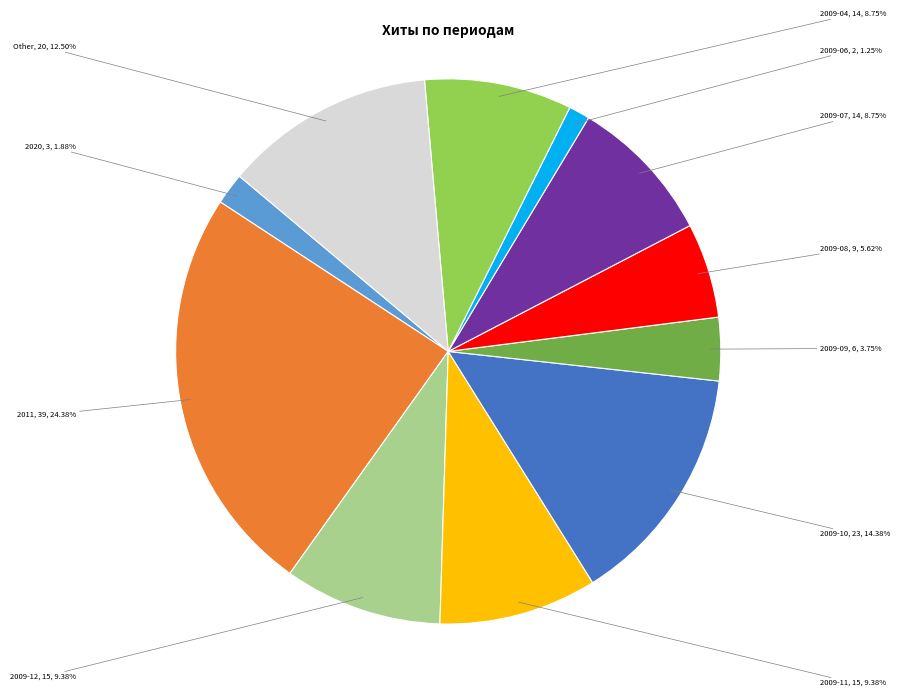

Does any single category account for the majority?

No